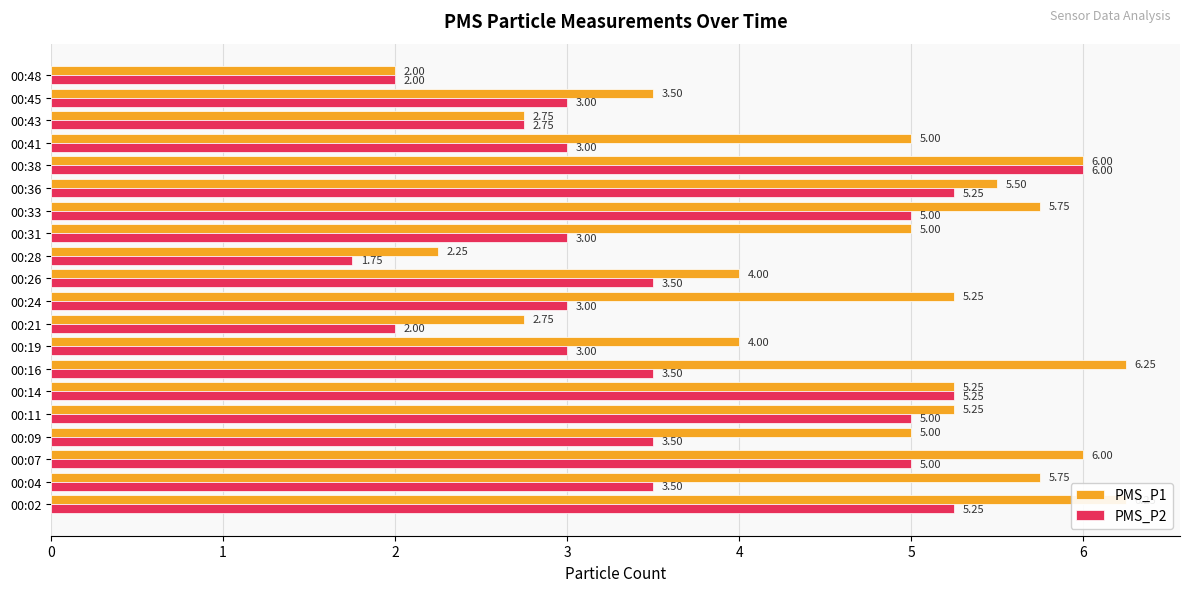

Which series has the largest range (max minus min)?

PMS_P1